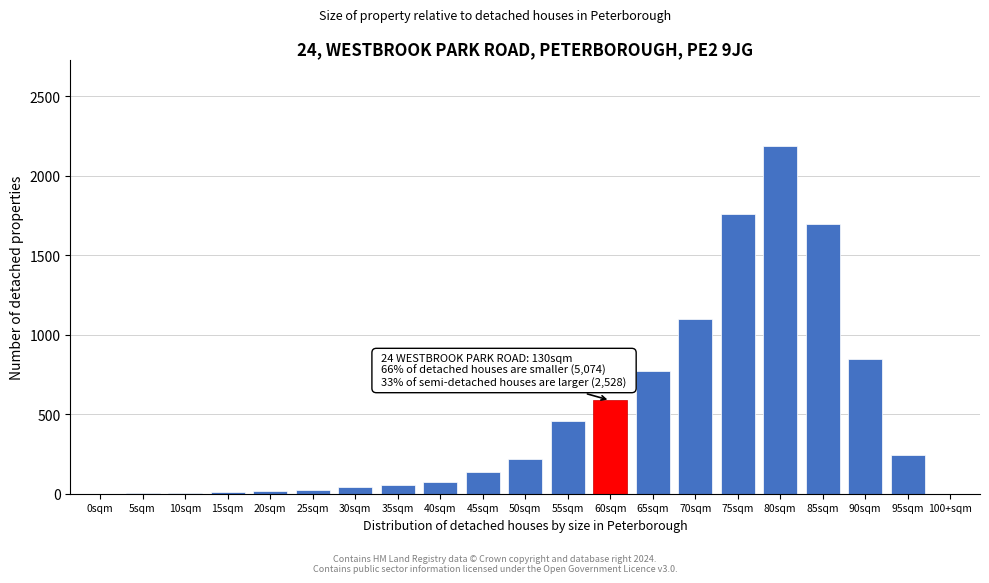

The chart shows a value of 613 at 55sqm. True or false?

False